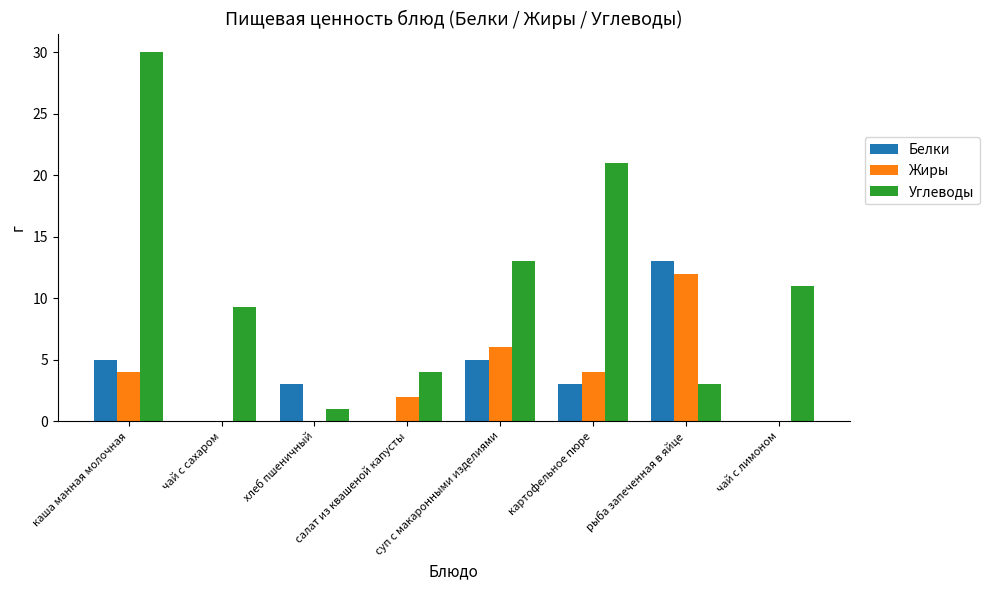

What is the average value of the Белки series?

3.6